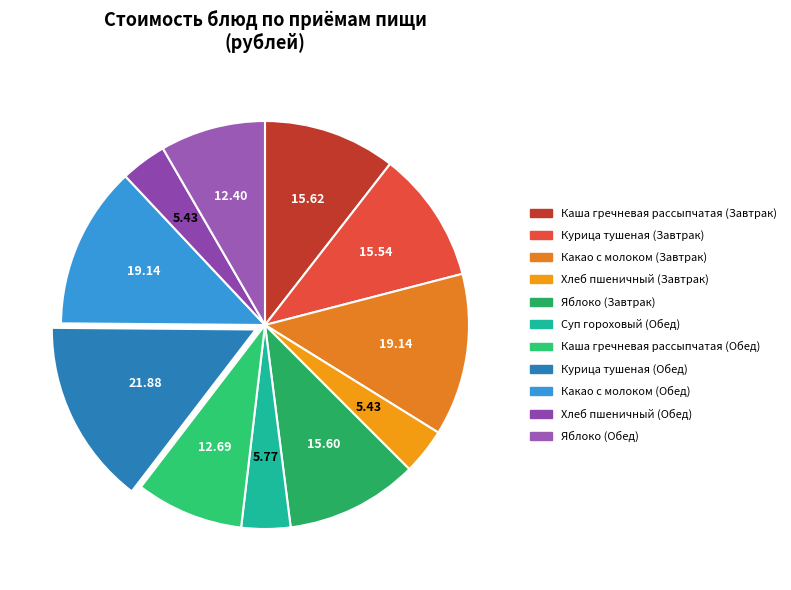

To the nearest percent, what portion does Какао с молоком (Обед) represent?

13%